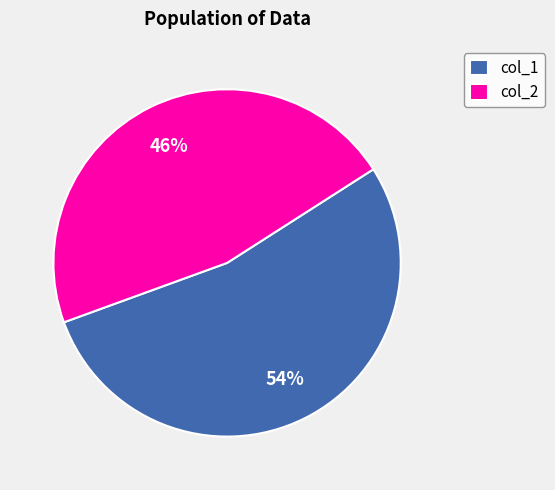

To the nearest percent, what percentage of the pie is col_1?

54%